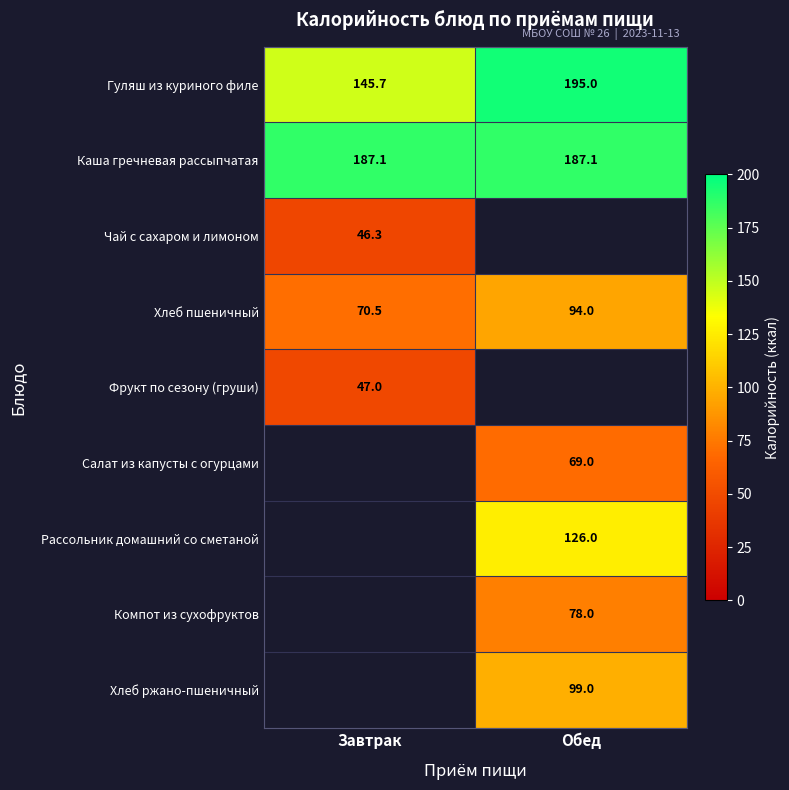

Between Завтрак and Обед, which series saw the biggest shift?

Гуляш из куриного филе